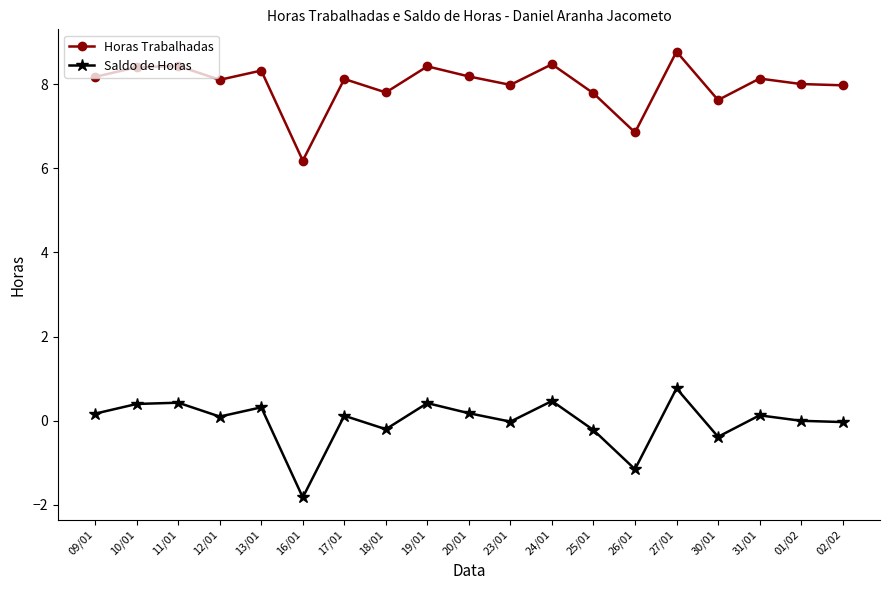

Is this an area chart (filled region under the line)?

No